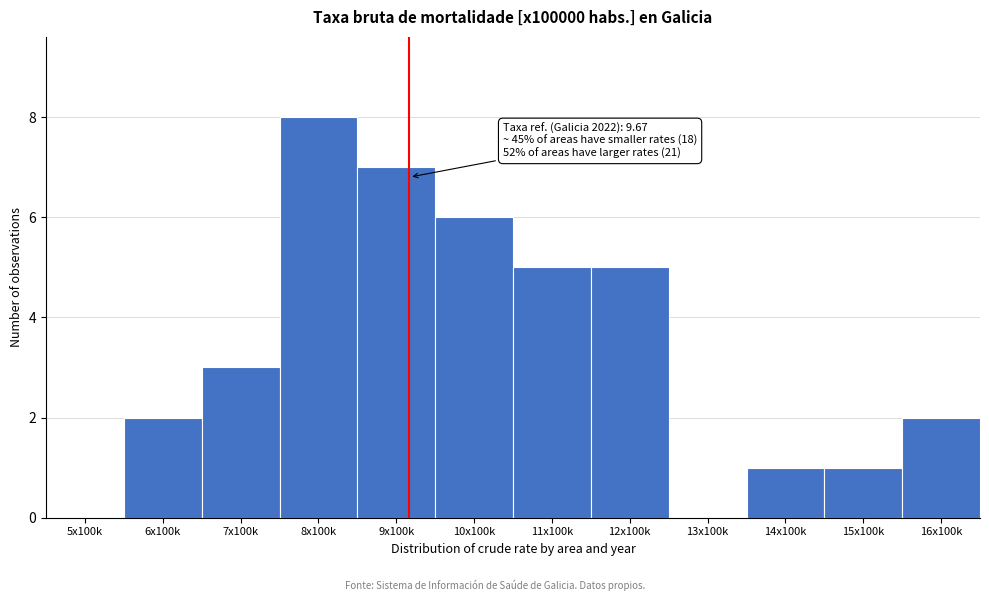

Reading left to right, what are all the values shown in this chart?

5x100k=0	6x100k=2	7x100k=3	8x100k=8	9x100k=7	10x100k=6	11x100k=5	12x100k=5	13x100k=0	14x100k=1	15x100k=1	16x100k=2